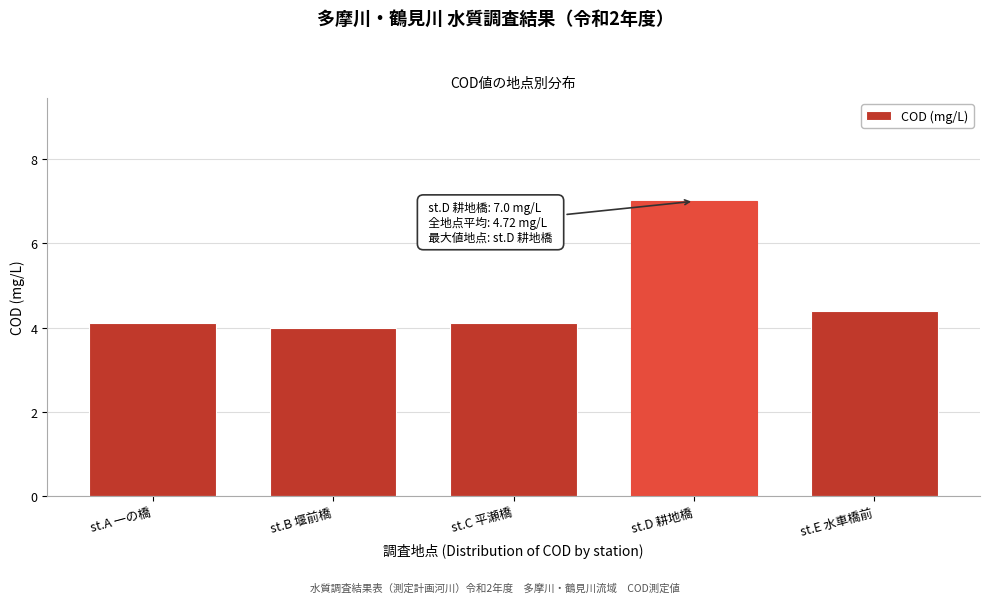

Reading left to right, transcribe all the data shown in this chart.

4.1	4.0	4.1	7.0	4.4